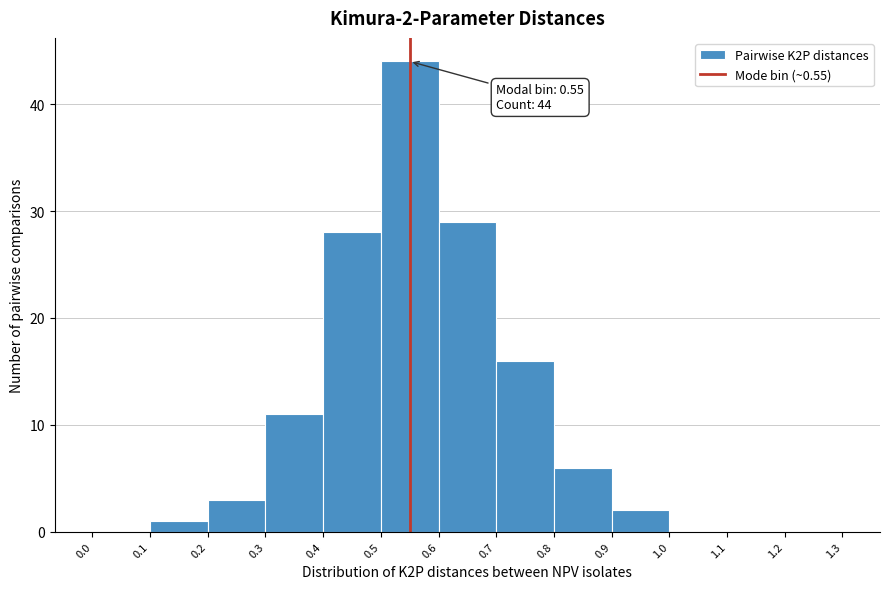

Which range on the x-axis has the tallest bar?

0.5 to 0.6